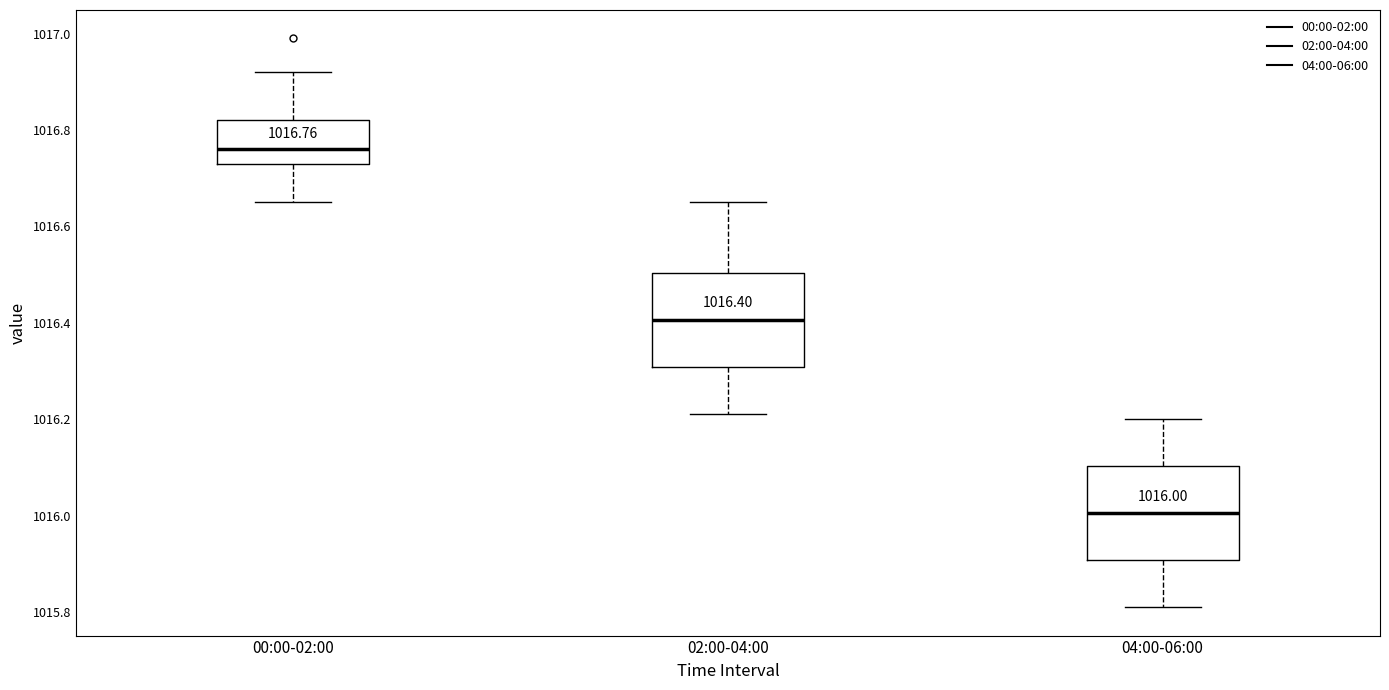

Which box has the highest median line?

00:00-02:00